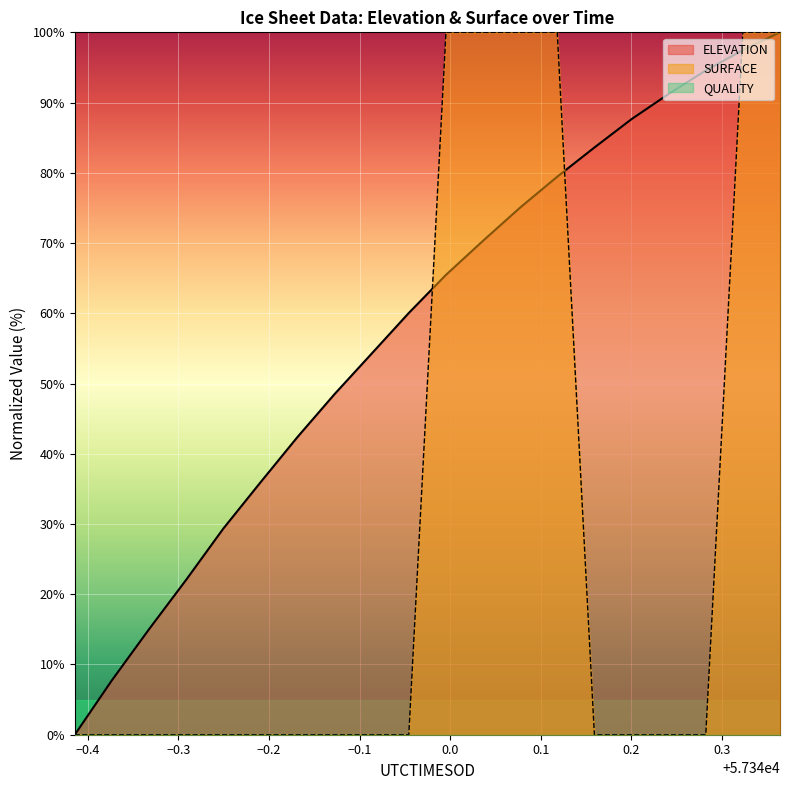

Is it true that ELEVATION equals 97.5 at 57340.3229?

True